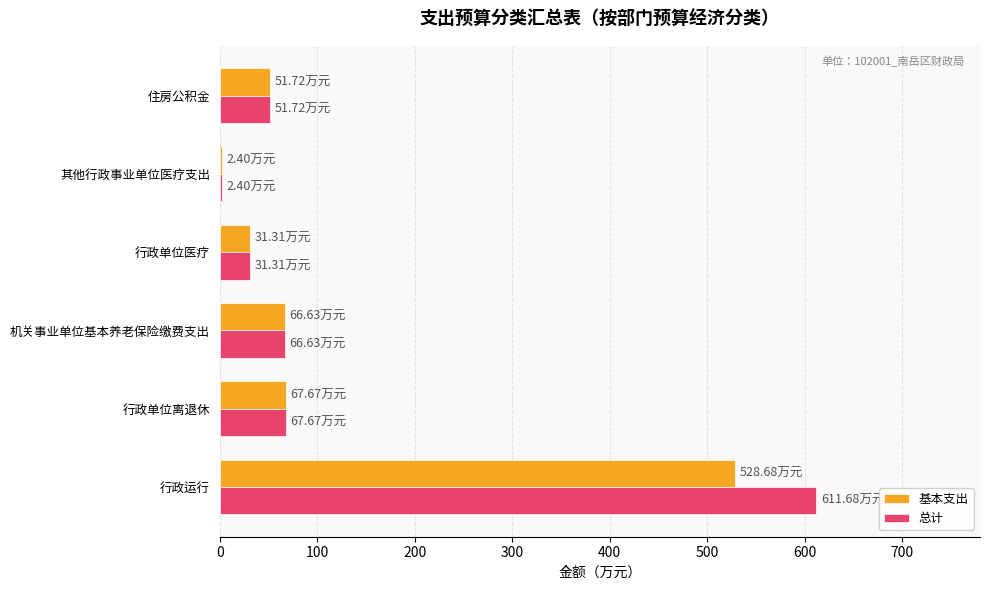

What is the total value across all series at 行政单位医疗?

62.6